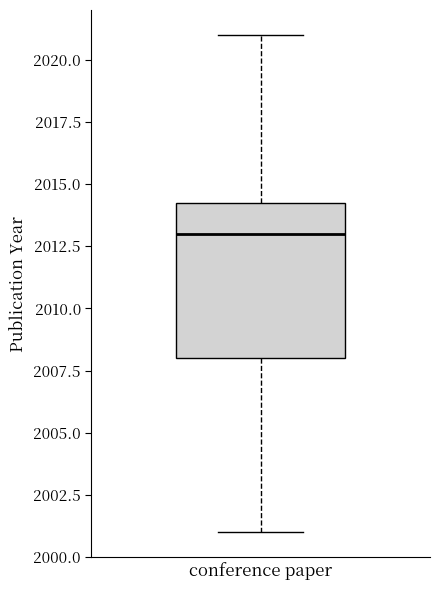

Where does the median line of the box for conference paper sit on the y-axis? The values are not printed on the chart, so give them approximately, as read against the axis.

2013.0